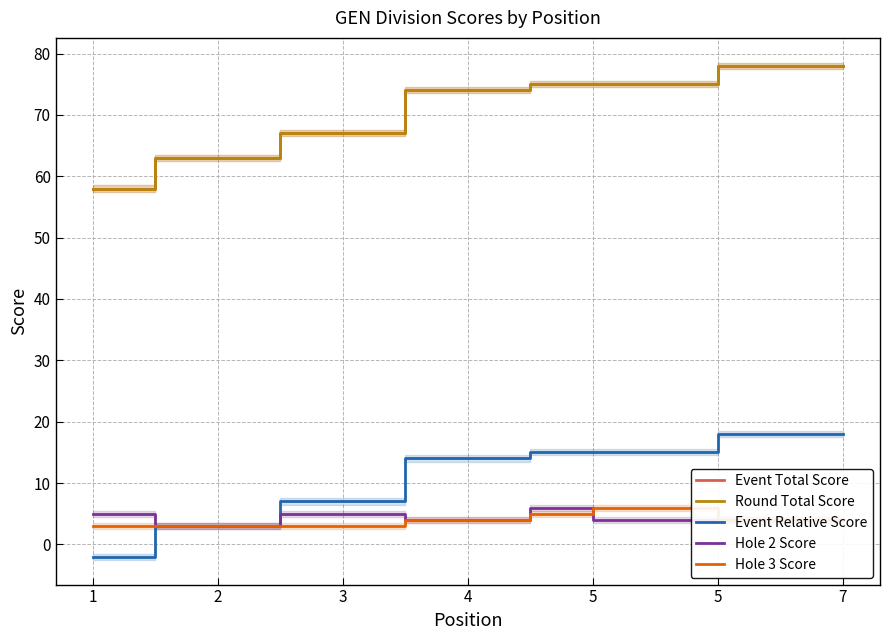

Which category has the highest value in the Round Total Score series?

7